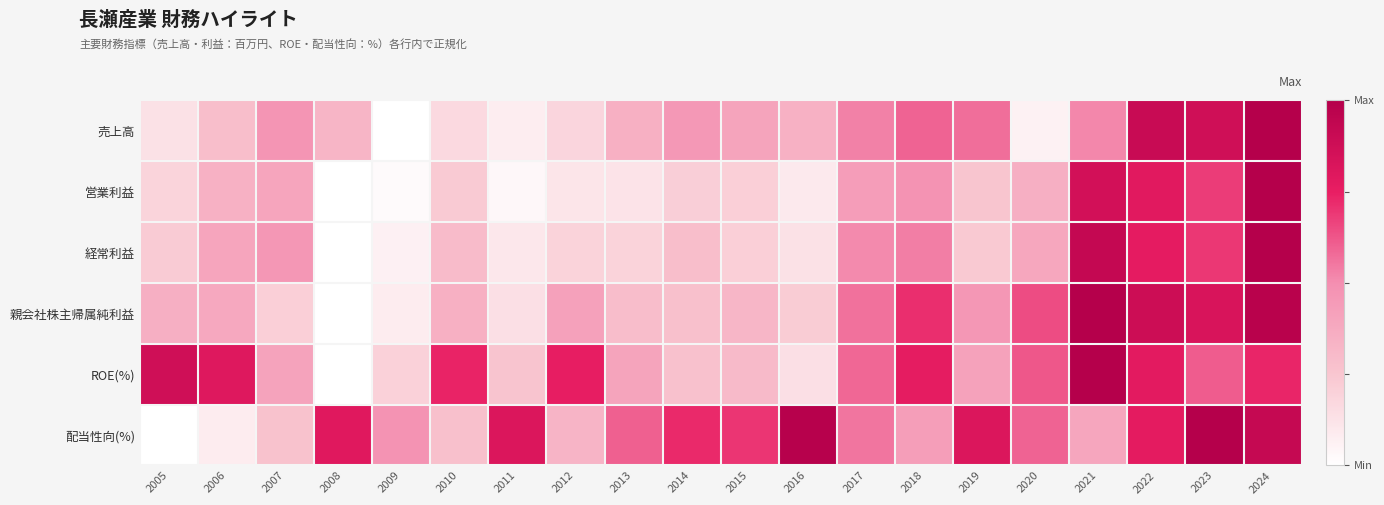

Which label corresponds to the smallest value in the chart?

2009